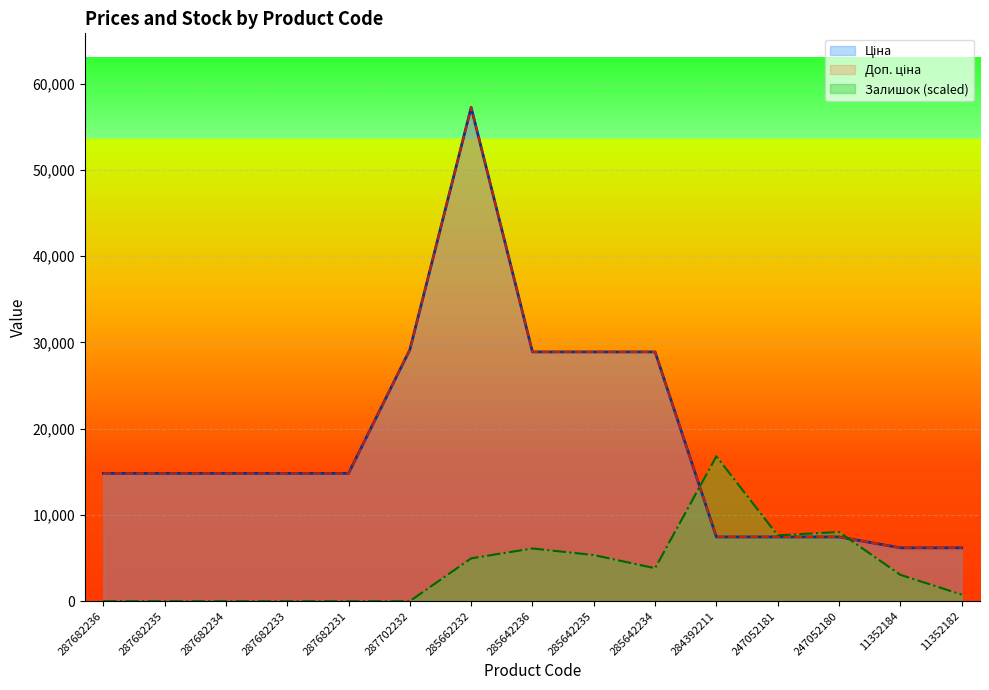

Read the Залишок value at 247052180.

8016.1